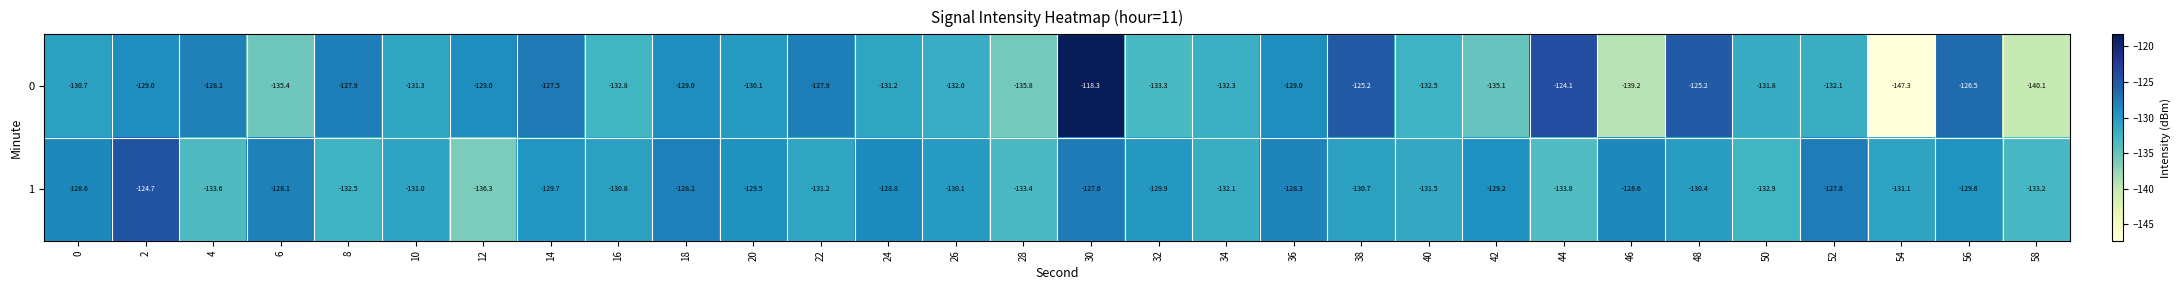

True or false: 1 has a value of -33.1 at 10.

False